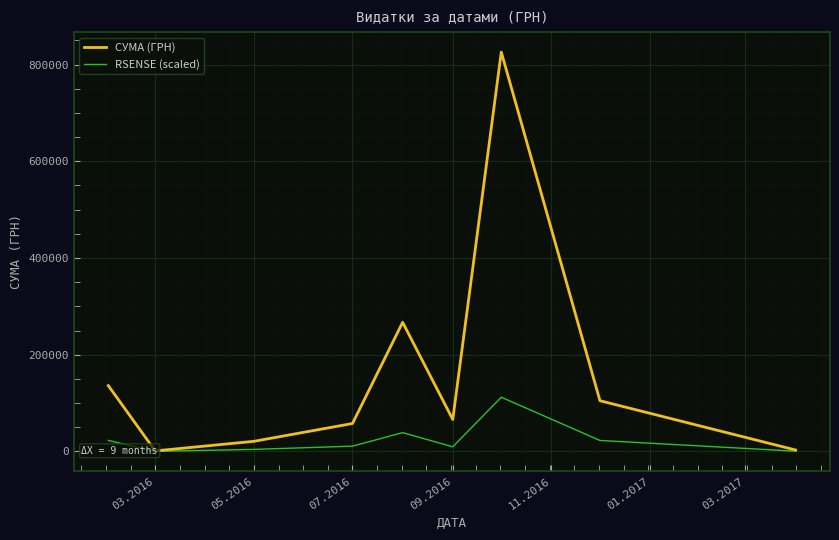

Which series has the widest spread of values?

СУМА (ГРН)